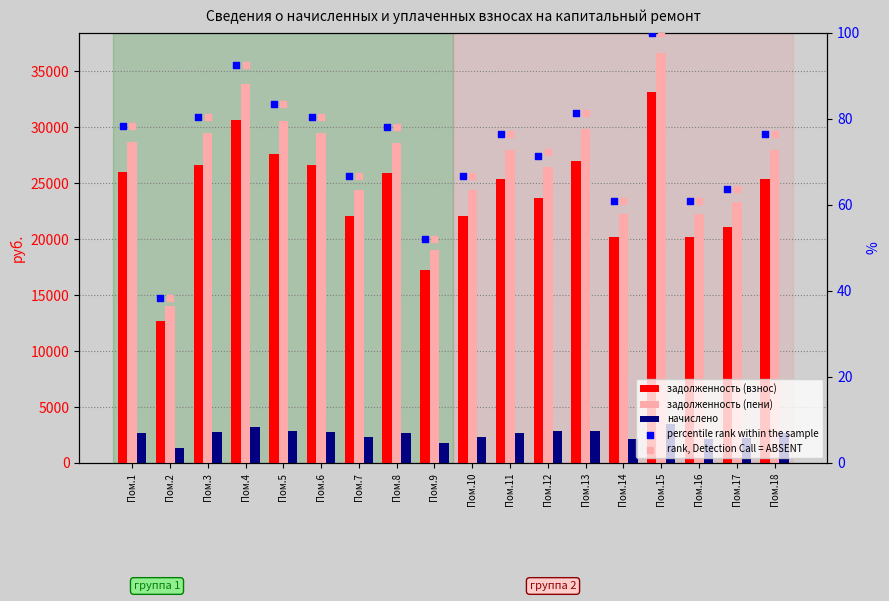

Which series has the widest spread of Y values?

задолженность (пени)